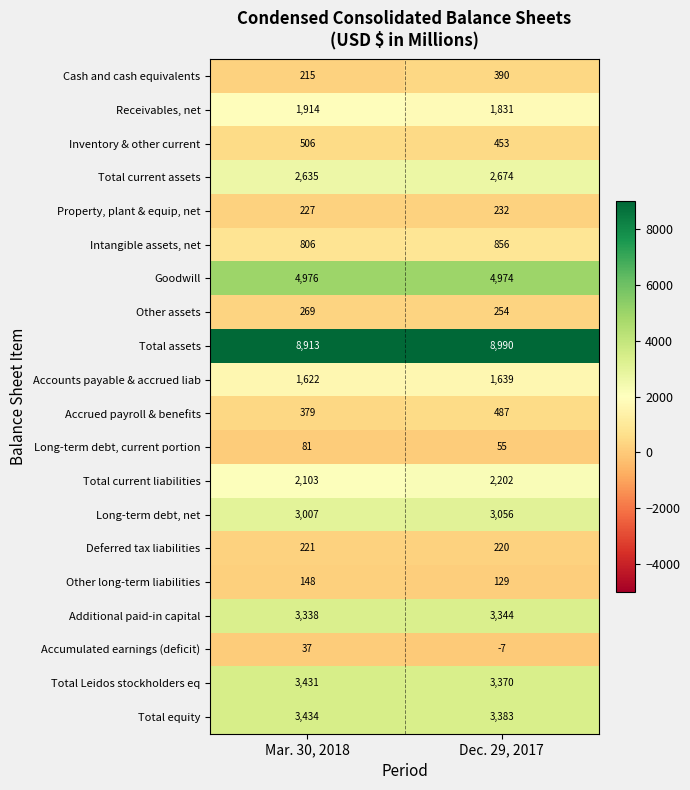

What is the average value of the Goodwill series?

4975